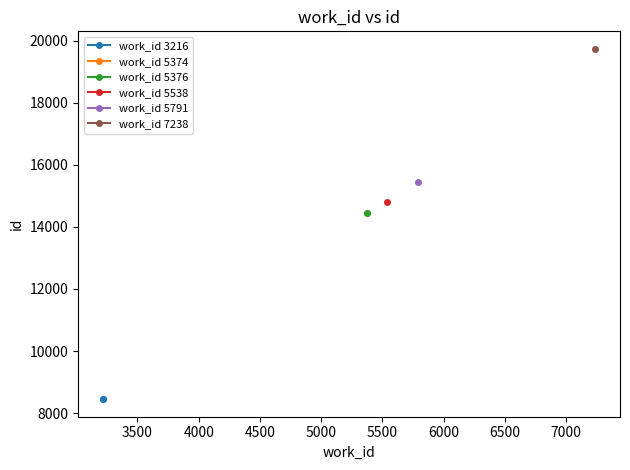

The value at 3500 is 5342. True or false?

False